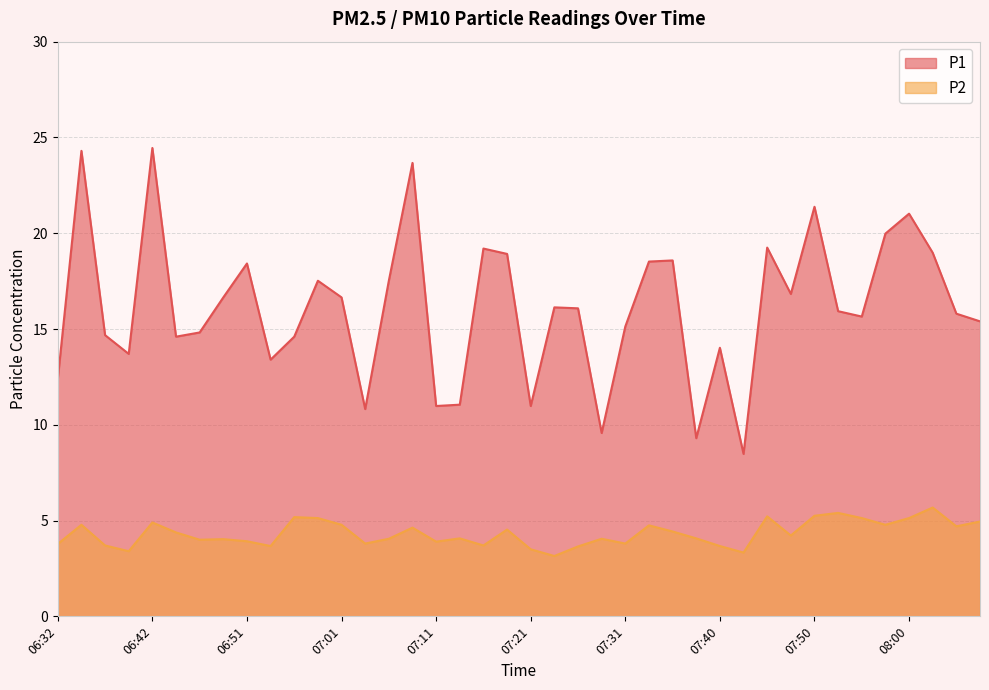

What is the sum of the P2 values at 06:32 and 06:56?

9.0